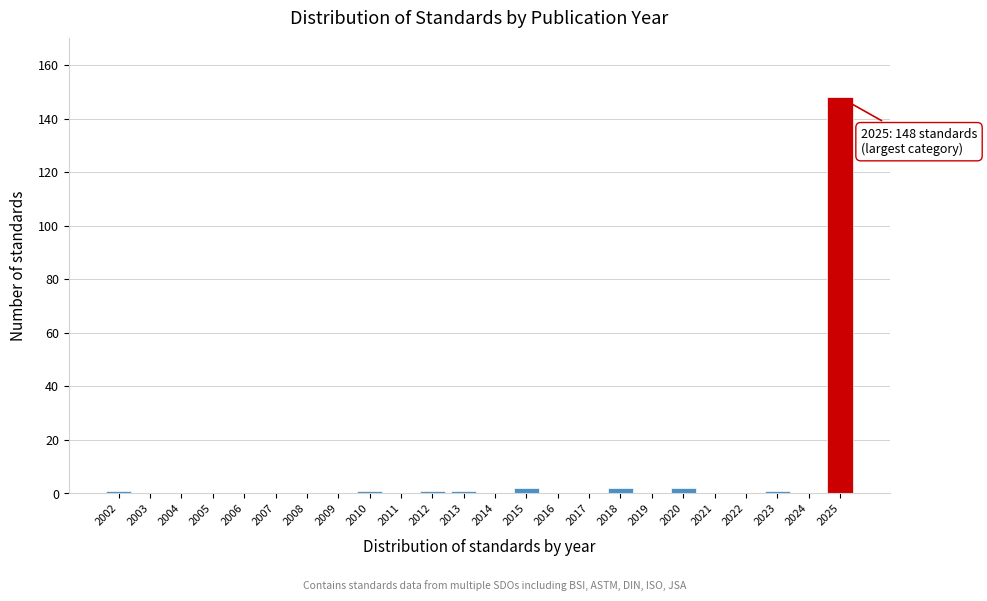

Reading left to right, what are all the values shown in this chart?

2002=1	2003=0	2004=0	2005=0	2006=0	2007=0	2008=0	2009=0	2010=1	2011=0	2012=1	2013=1	2014=0	2015=2	2016=0	2017=0	2018=2	2019=0	2020=2	2021=0	2022=0	2023=1	2024=0	2025=148